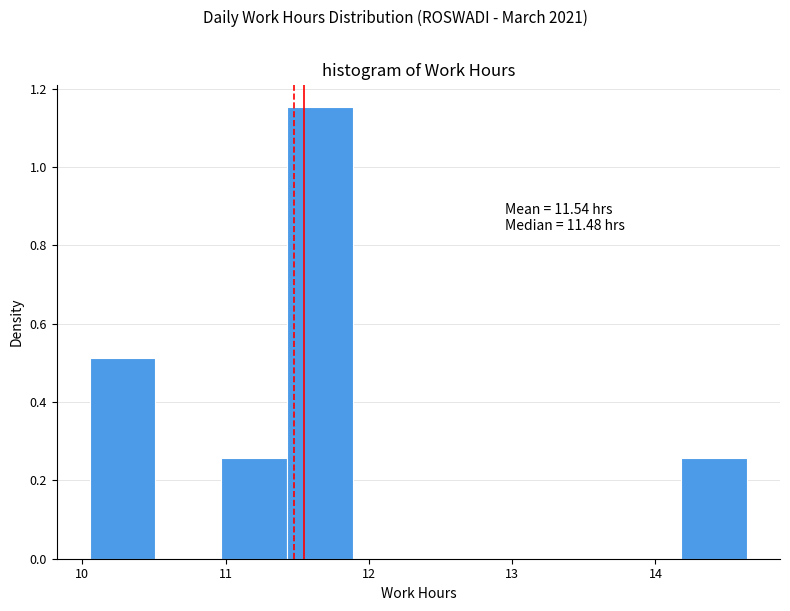

Which range on the x-axis has the tallest bar?

11.4 to 11.9